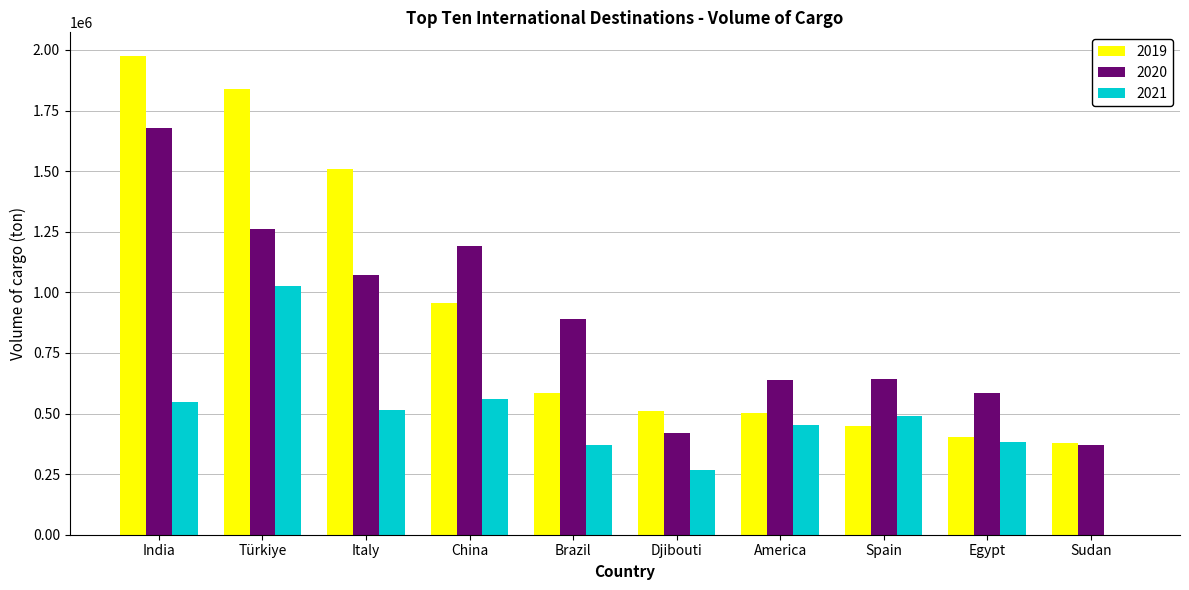

True or false: 2019 has a value of 672082.3 at Egypt.

False